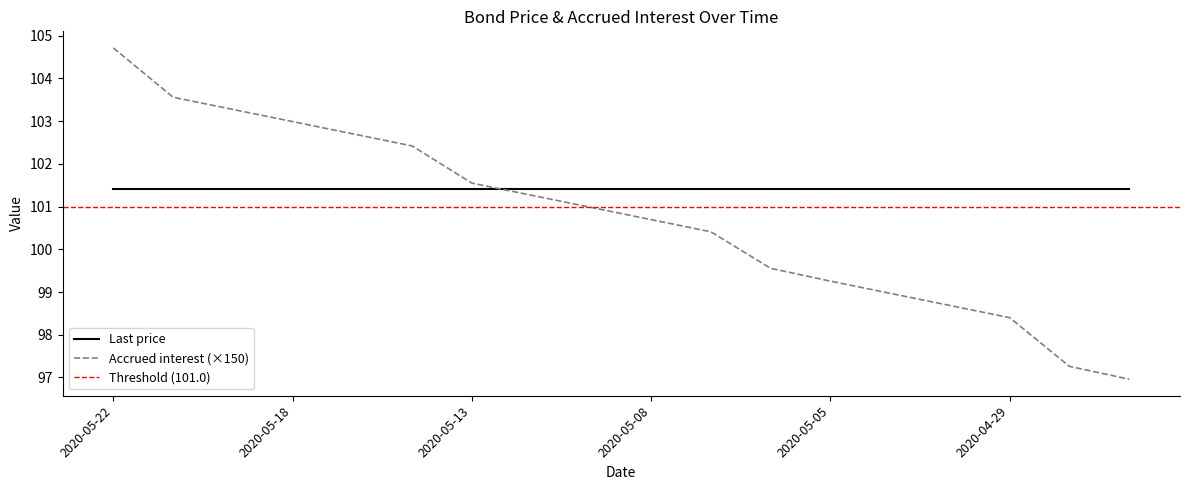

Approximately how many times larger is the value at 2020-05-18 compared to 2020-05-04?

1.0